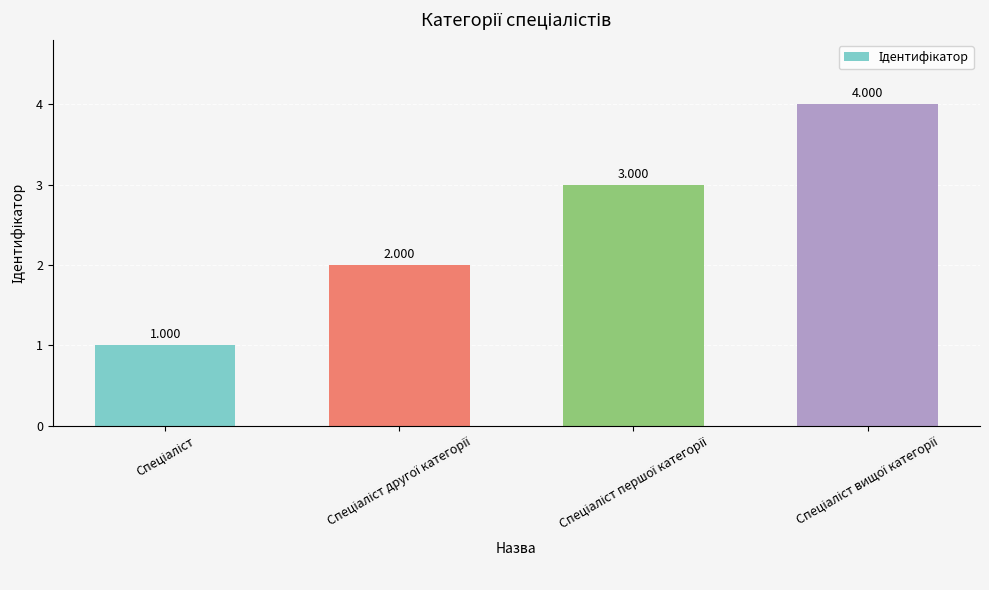

How many series are shown in this chart?

1